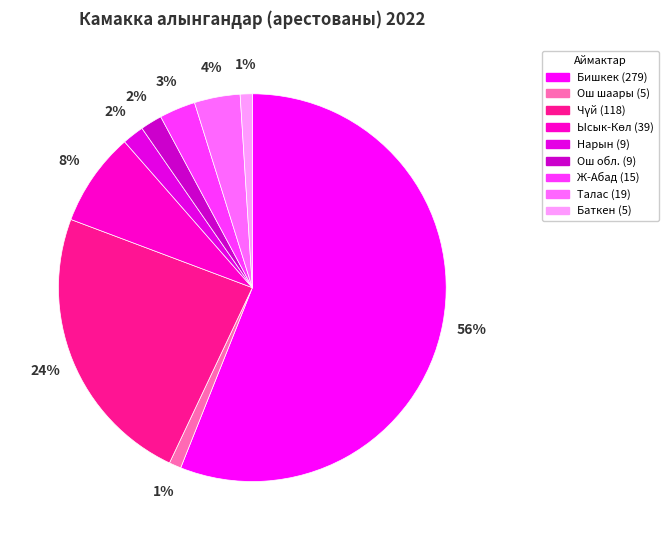

Is it true that Ош обл. is 2% of the pie?

True